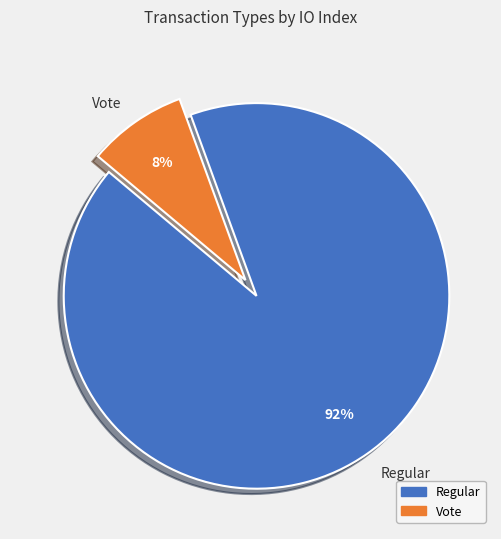

To the nearest percent, what portion does Regular represent?

92%